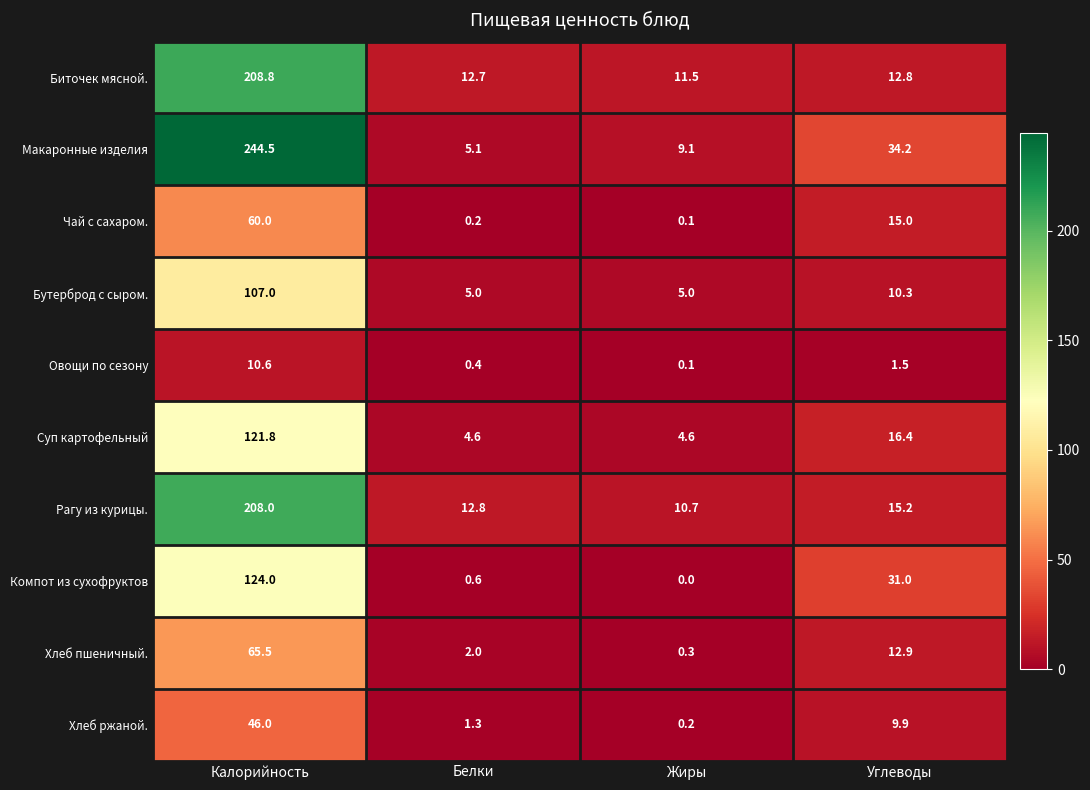

What is the difference between the maximum and second lowest values in the Бутерброд с сыром. series?

102.0